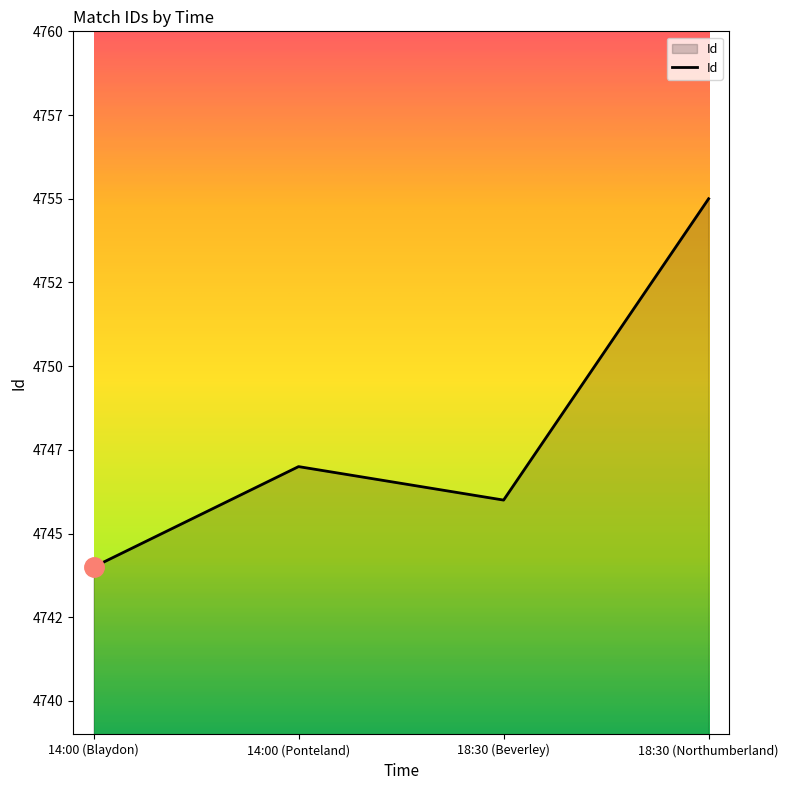

Rank the categories by value from lowest to highest.

14:00 (Blaydon), 18:30 (Beverley), 14:00 (Ponteland), 18:30 (Northumberland)